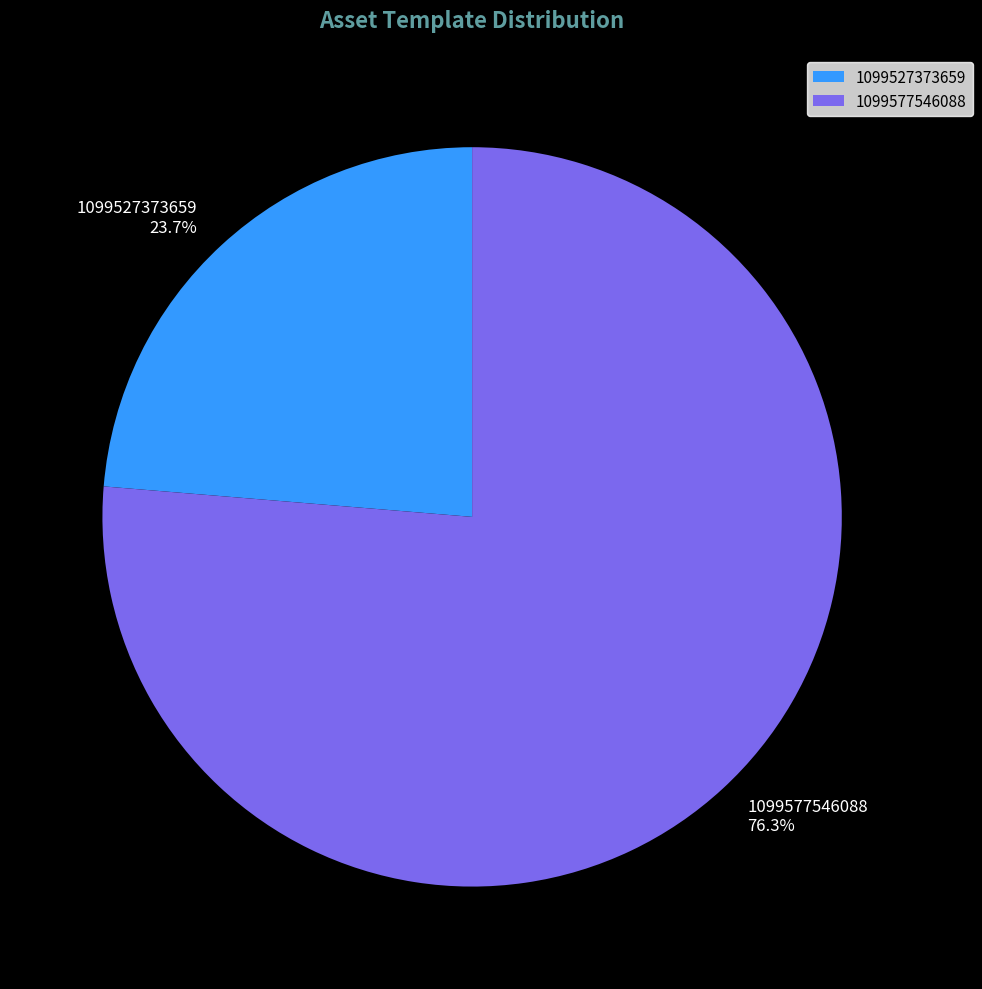

Is the sum of 1099577546088 and 1099527373659 greater than half?

Yes